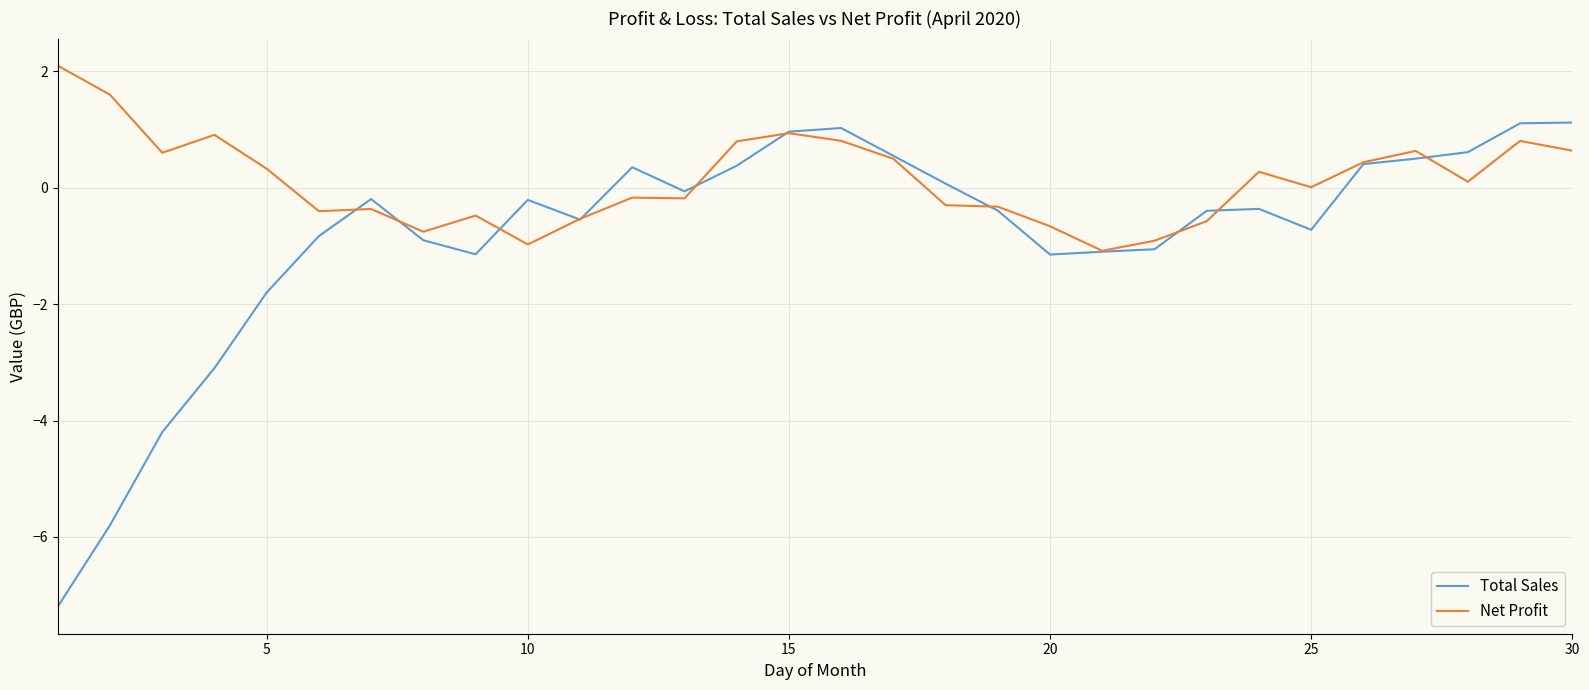

Which series has the largest range (max minus min)?

Total Sales